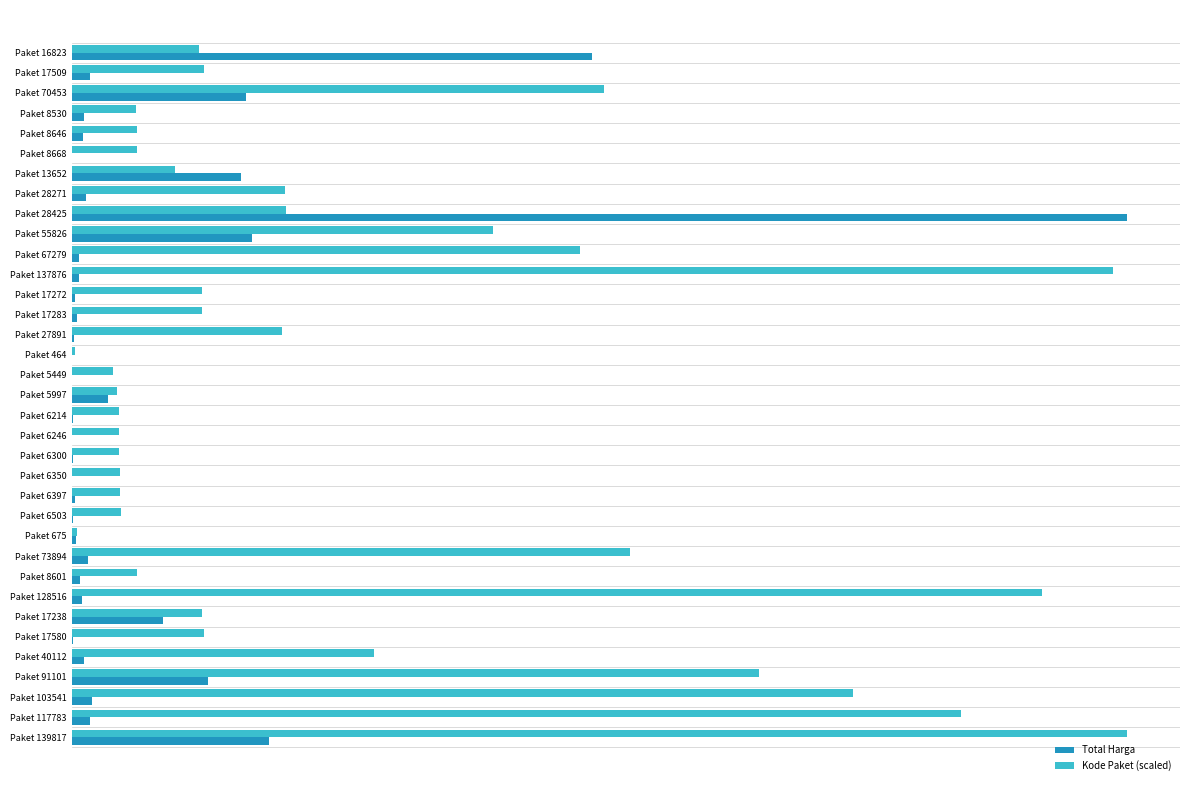

Where is Kode Paket (scaled) nearest to the value 1450859932?

Paket 70453